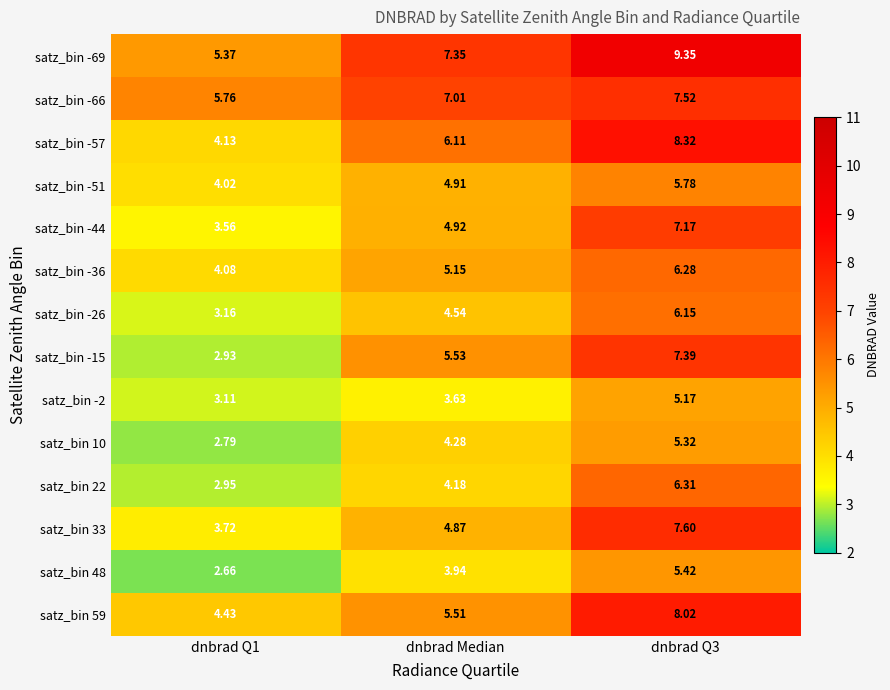

At how many categories does at least one series exceed 8?

1